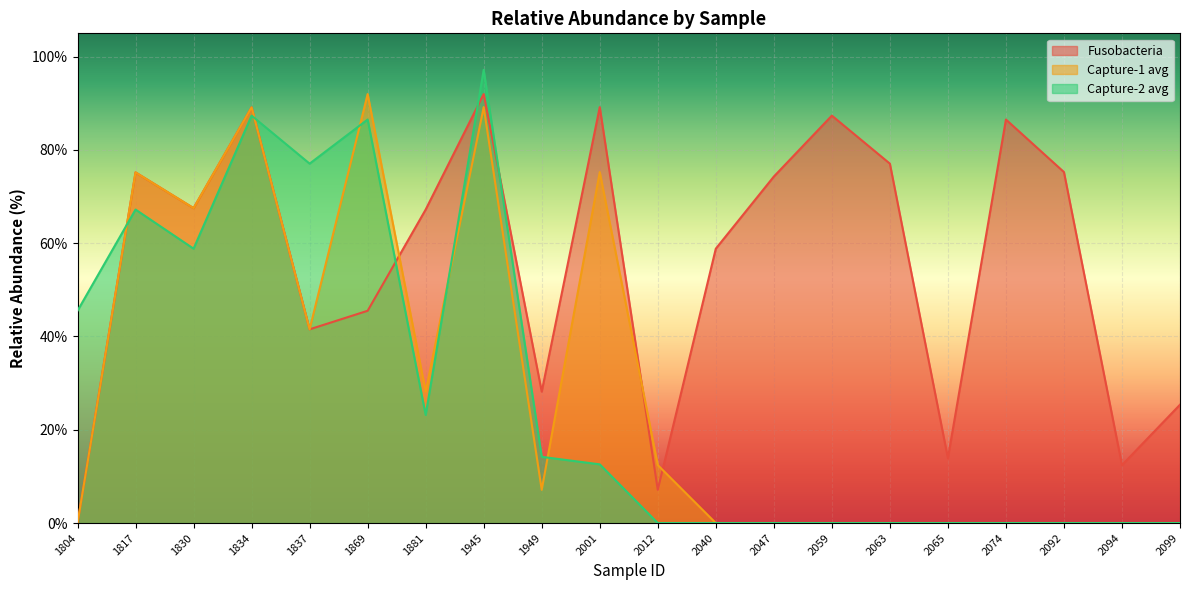

How many values in the Capture-2 avg series exceed 12?

10